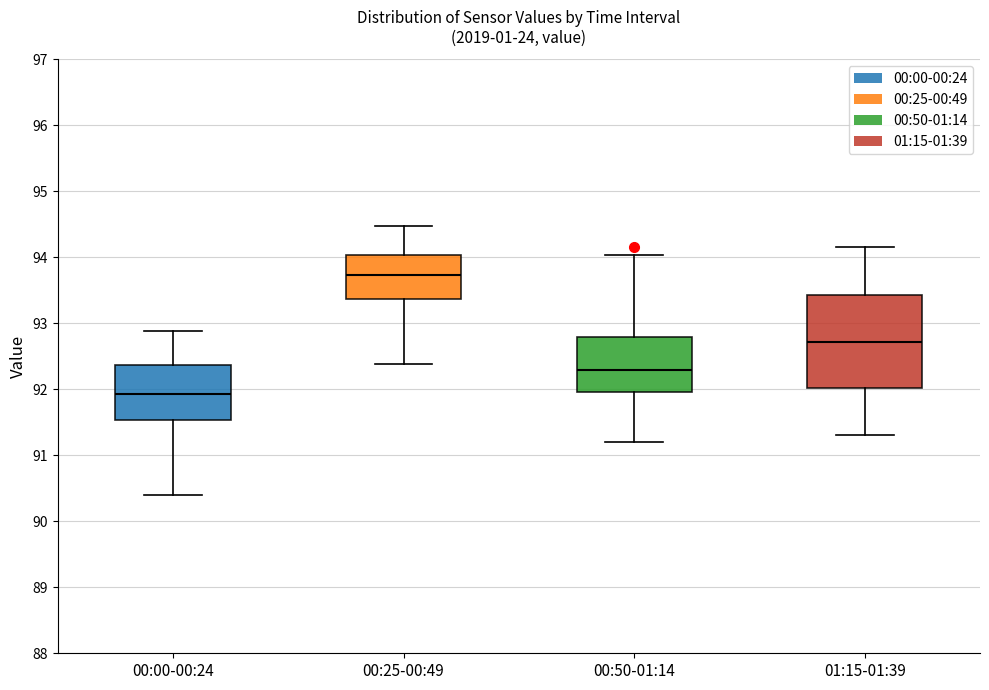

Reading left to right, read every box against the y-axis: the position of its median line, the range the box covers, and the ends of its whiskers. The values are not printed on the chart, so give them approximately, as read against the axis.

00:00-00:24: median 91.9, box 91.5 to 92.4, whiskers 90.4 to 92.9
00:25-00:49: median 93.7, box 93.4 to 94.0, whiskers 92.4 to 94.5
00:50-01:14: median 92.3, box 92.0 to 92.8, whiskers 91.2 to 94.0
01:15-01:39: median 92.7, box 92.0 to 93.4, whiskers 91.3 to 94.2